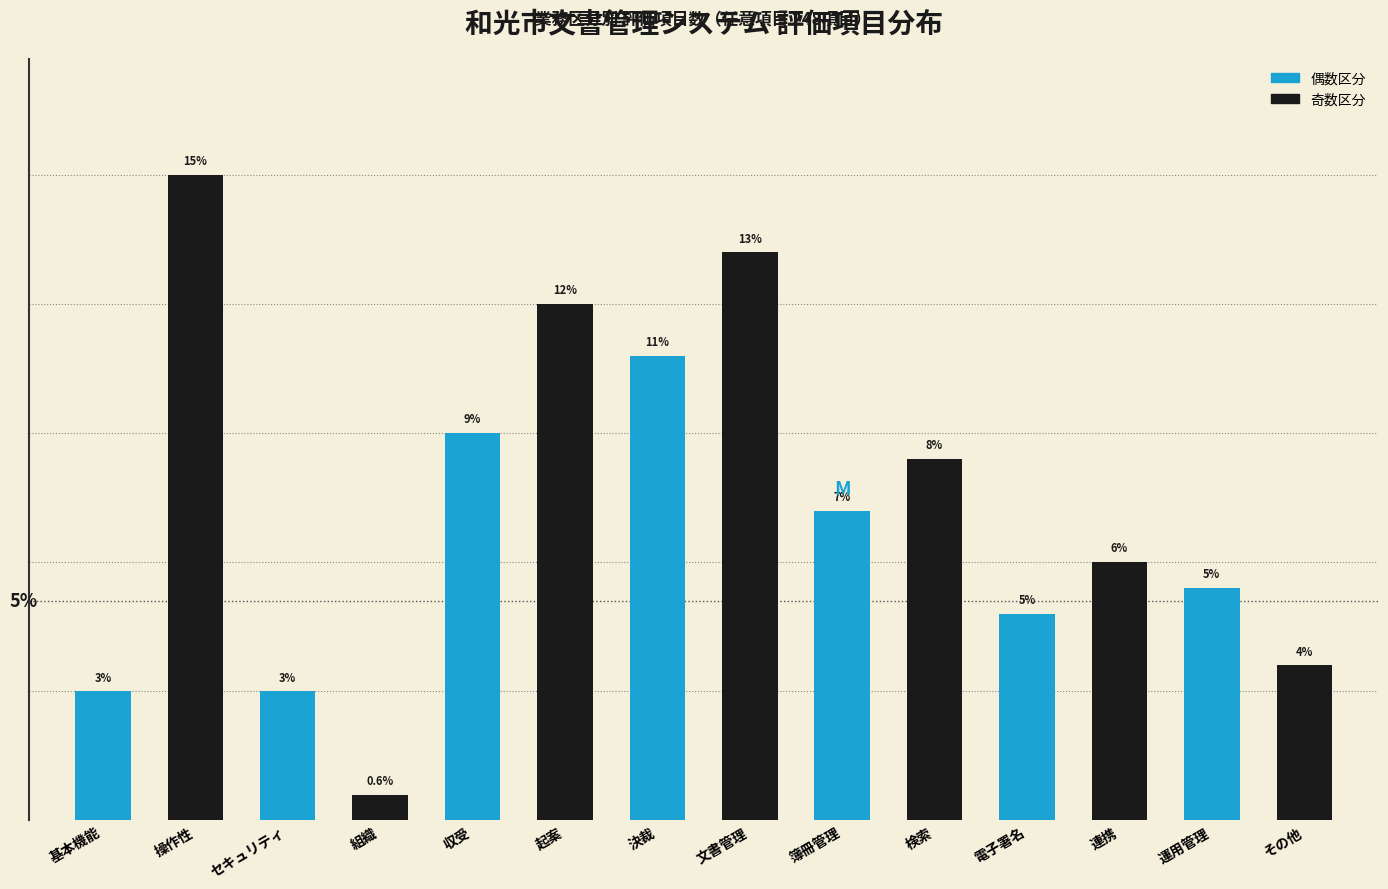

Between 運用管理 and 文書管理, which is larger?

文書管理